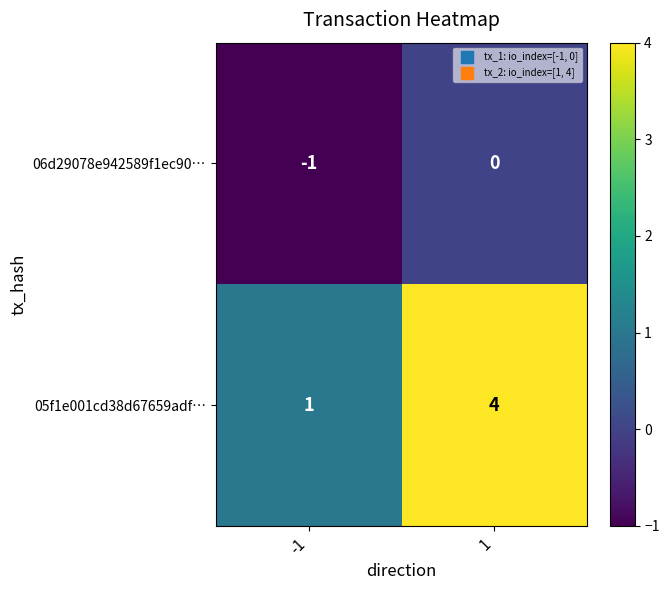

Rank the series by their maximum value, from highest to lowest.

05f1e001cd38d67659adf…, 06d29078e942589f1ec90…